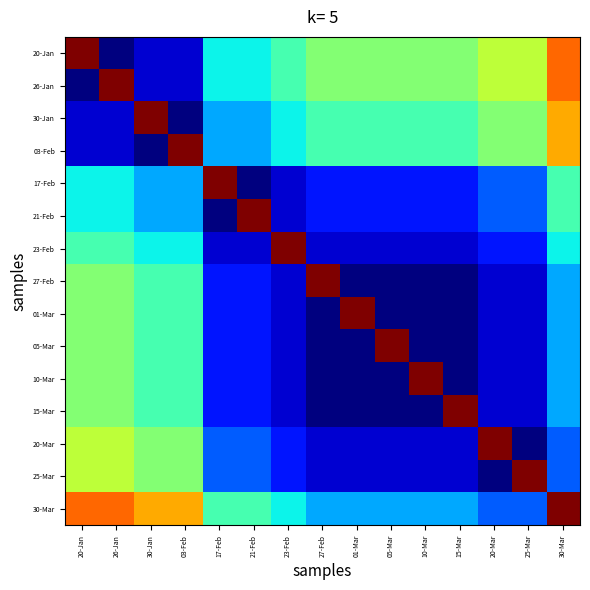

At how many categories does at least one series exceed 0?

15